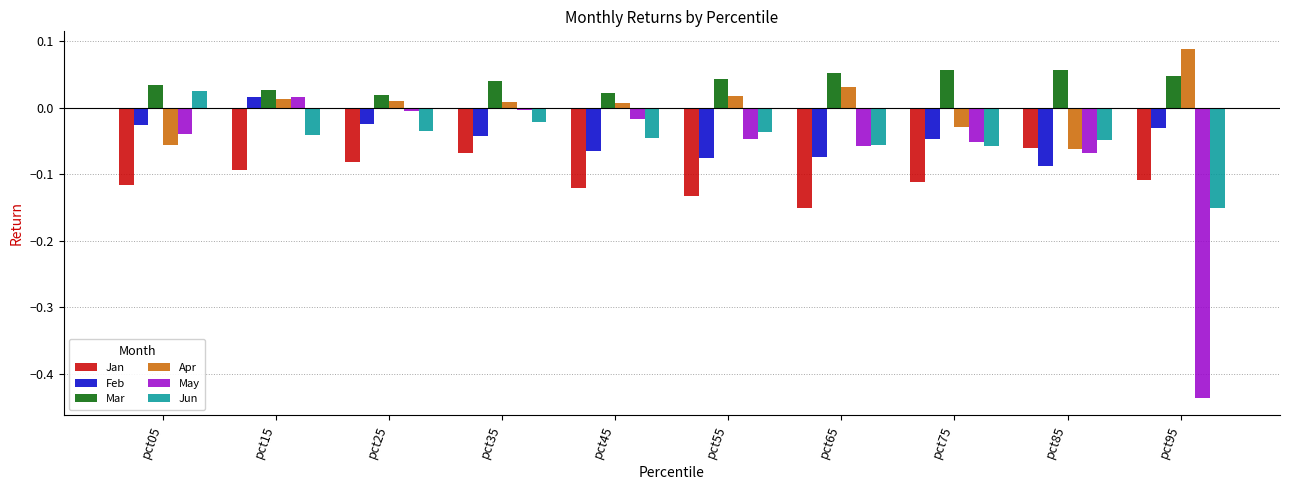

At how many categories does at least one series exceed 0?

10